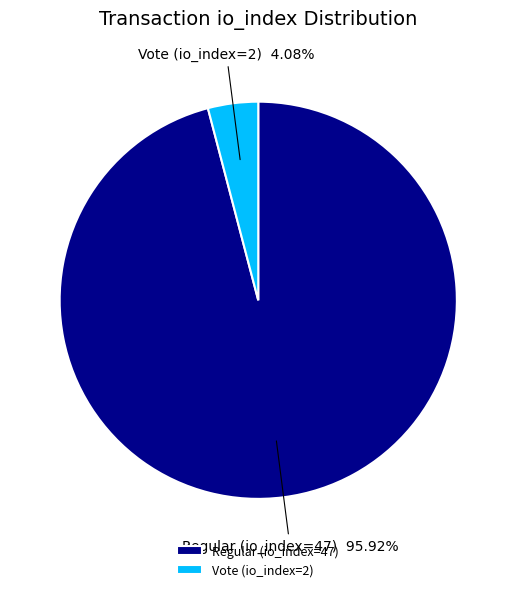

Which category has the biggest portion of the pie?

Regular (io_index=47)